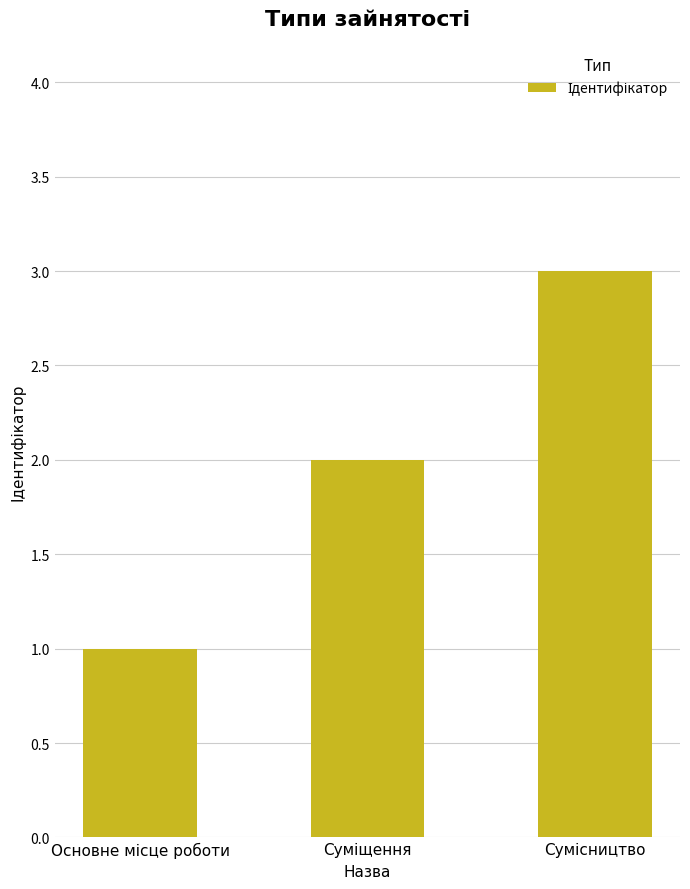

Reading right to left, list all the values displayed in this chart.

3	2	1